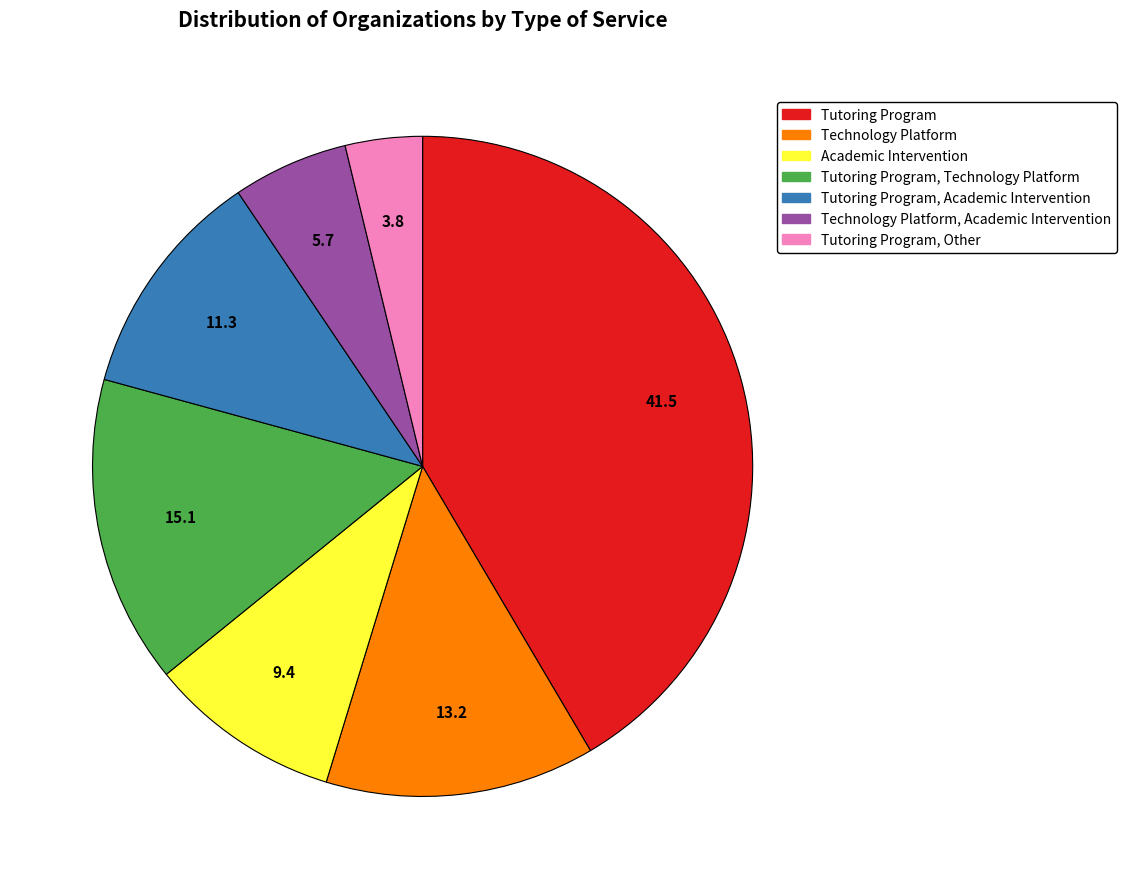

Is there a majority slice in this chart?

No